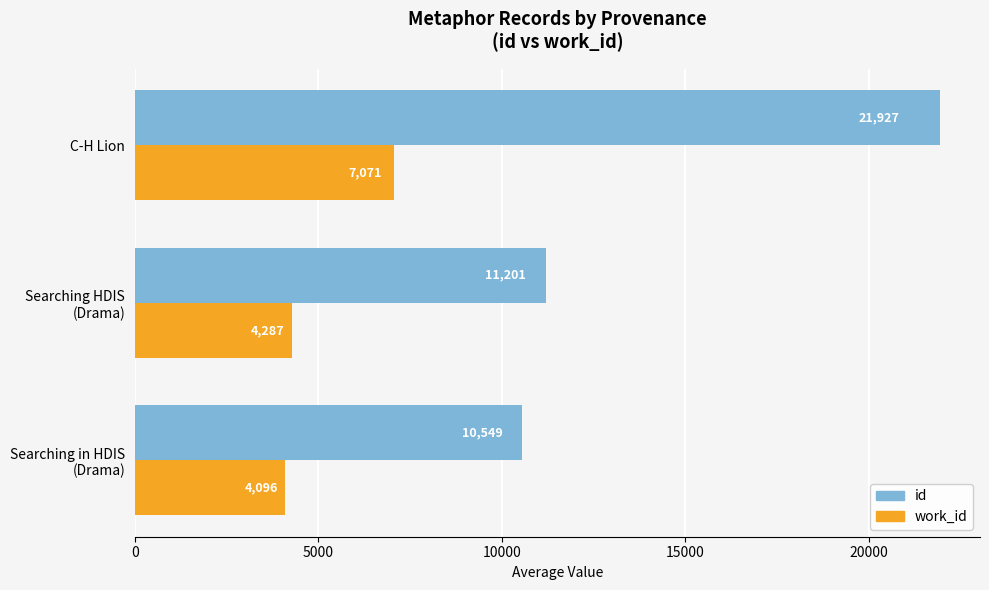

What is the minimum value for id?

10549